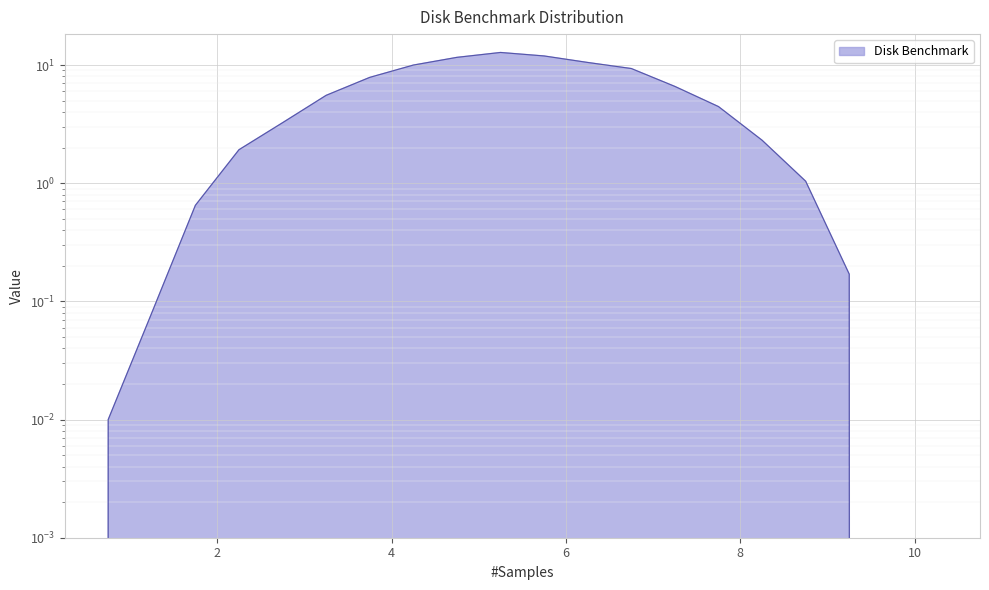

What is the label of the 6th point from the left?

2.75